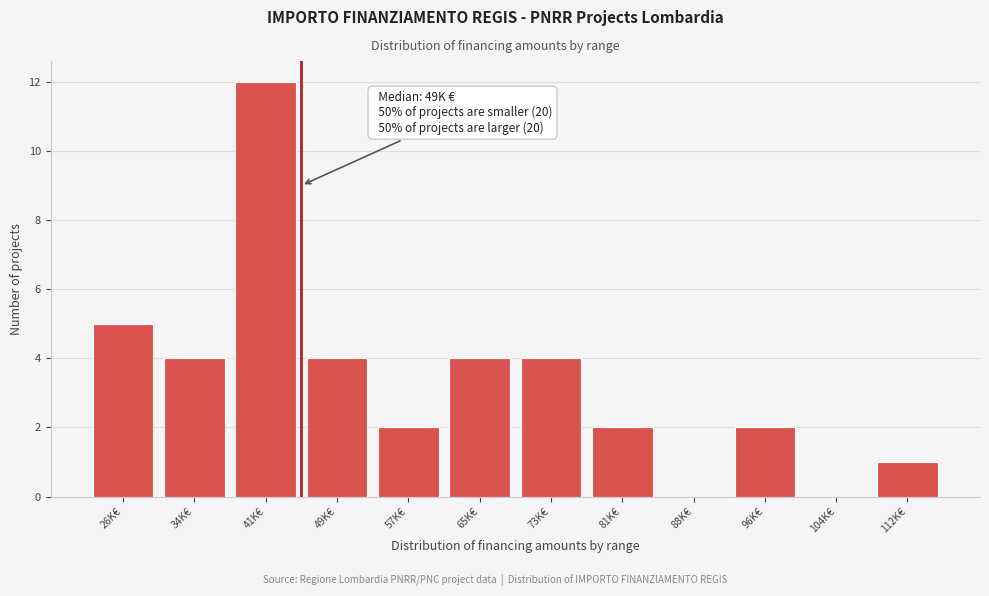

Reading left to right, extract all data points from this chart.

26K€=5	34K€=4	41K€=12	49K€=4	57K€=2	65K€=4	73K€=4	81K€=2	88K€=0	96K€=2	104K€=0	112K€=1